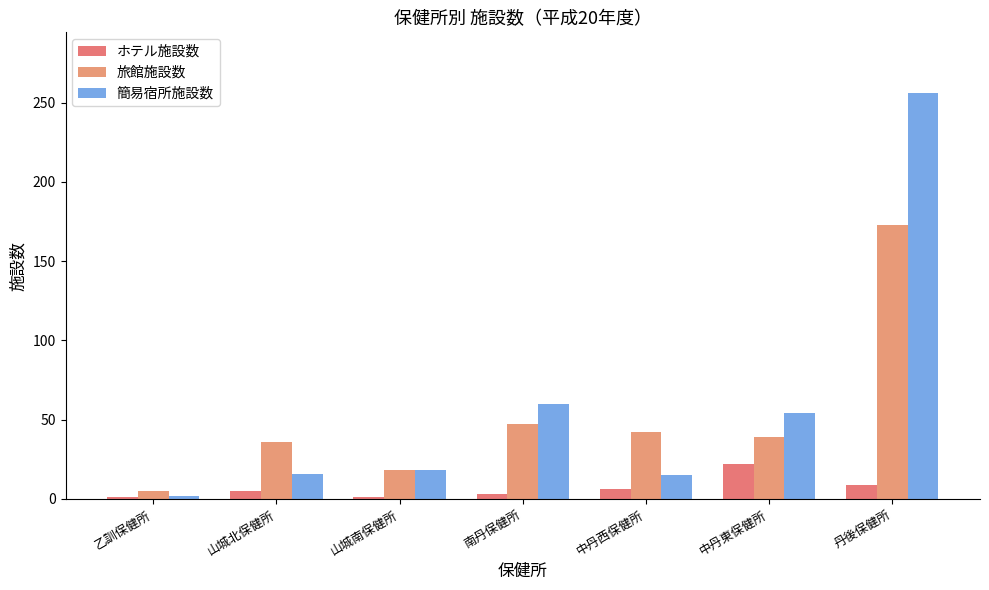

Does the chart contain stacked bars?

No